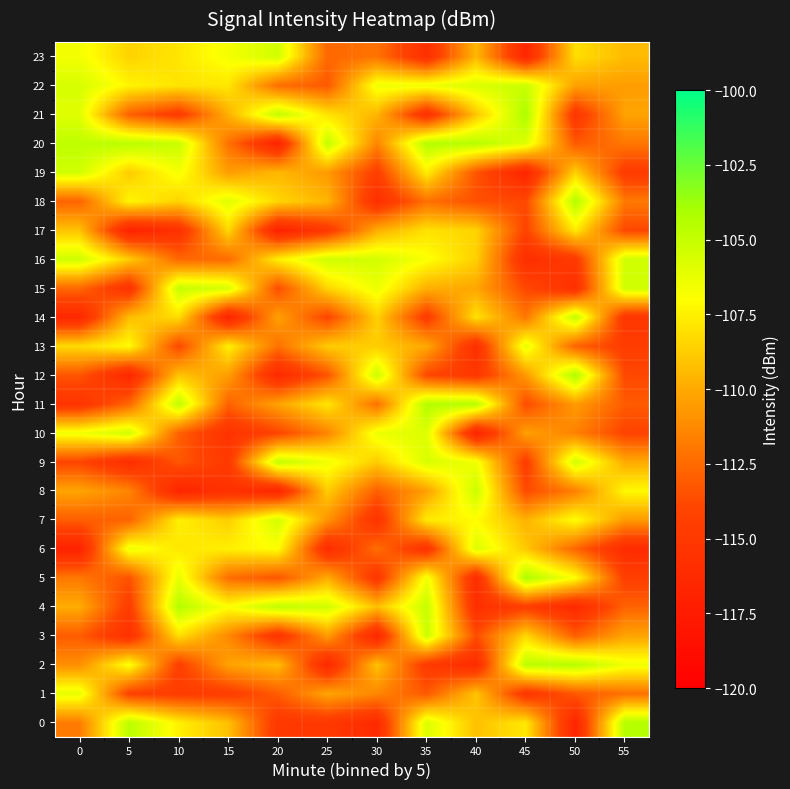

Reading right to left, list all the values displayed in this chart.

0: 55=-104.4	50=-116.7	45=-107.8	40=-109.2	35=-105.7	30=-116.2	25=-115.0	20=-115.0	15=-109.2	10=-107.5	5=-104.6	0=-111.8
1: 55=-112.2	50=-113.2	45=-115.2	40=-109.0	35=-113.2	30=-111.4	25=-110.2	20=-113.0	15=-114.6	10=-114.6	5=-114.2	0=-106.2
2: 55=-106.5	50=-104.4	45=-104.7	40=-116.2	35=-114.8	30=-109.1	25=-116.4	20=-109.3	15=-110.3	10=-114.4	5=-106.8	0=-111.1
3: 55=-110.2	50=-112.9	45=-108.4	40=-113.6	35=-105.2	30=-116.6	25=-110.6	20=-115.4	15=-111.3	10=-108.1	5=-115.7	0=-113.0
4: 55=-112.8	50=-116.4	45=-114.5	40=-115.8	35=-105.0	30=-109.2	25=-105.4	20=-104.8	15=-106.9	10=-104.4	5=-114.6	0=-109.9
5: 55=-114.4	50=-107.0	45=-104.2	40=-116.0	35=-106.6	30=-115.2	25=-109.9	20=-113.3	15=-112.4	10=-106.2	5=-113.5	0=-111.9
6: 55=-116.2	50=-112.7	45=-108.9	40=-105.8	35=-115.5	30=-112.3	25=-116.0	20=-107.0	15=-107.5	10=-107.8	5=-106.4	0=-116.9
7: 55=-110.6	50=-107.0	45=-109.7	40=-107.1	35=-107.7	30=-115.4	25=-110.9	20=-105.5	15=-108.7	10=-107.5	5=-112.8	0=-113.0
8: 55=-107.2	50=-111.7	45=-113.8	40=-105.2	35=-110.4	30=-112.9	25=-108.7	20=-116.6	15=-115.6	10=-116.7	5=-111.4	0=-110.2
9: 55=-110.0	50=-105.4	45=-114.6	40=-106.6	35=-105.7	30=-108.8	25=-106.5	20=-104.9	15=-114.9	10=-113.2	5=-116.0	0=-114.0
10: 55=-114.1	50=-111.6	45=-110.4	40=-116.9	35=-105.8	30=-106.4	25=-111.4	20=-114.0	15=-115.6	10=-112.9	5=-105.4	0=-106.5
11: 55=-113.1	50=-110.5	45=-113.7	40=-104.5	35=-104.4	30=-112.3	25=-107.9	20=-110.3	15=-112.8	10=-104.7	5=-112.6	0=-115.4
12: 55=-113.9	50=-104.2	45=-110.6	40=-115.1	35=-113.9	30=-105.2	25=-113.4	20=-116.3	15=-110.5	10=-109.1	5=-116.5	0=-113.3
13: 55=-114.6	50=-112.8	45=-106.1	40=-115.8	35=-110.0	30=-108.8	25=-108.8	20=-112.2	15=-107.5	10=-113.9	5=-107.1	0=-108.3
14: 55=-115.2	50=-104.8	45=-112.0	40=-108.0	35=-114.7	30=-108.6	25=-114.1	20=-110.3	15=-116.8	10=-108.2	5=-109.3	0=-116.5
15: 55=-105.3	50=-115.8	45=-113.9	40=-110.1	35=-109.8	30=-106.4	25=-108.4	20=-113.6	15=-105.6	10=-105.0	5=-115.5	0=-112.6
16: 55=-105.3	50=-114.9	45=-115.9	40=-108.7	35=-106.9	30=-105.5	25=-105.3	20=-107.6	15=-112.5	10=-112.6	5=-108.8	0=-105.3
17: 55=-113.9	50=-107.7	45=-114.1	40=-108.5	35=-108.0	30=-109.9	25=-114.9	20=-116.9	15=-108.4	10=-115.7	5=-116.9	0=-109.1
18: 55=-111.9	50=-104.4	45=-113.8	40=-113.6	35=-112.2	30=-115.8	25=-109.6	20=-108.5	15=-106.0	10=-108.6	5=-107.3	0=-112.8
19: 55=-114.7	50=-108.6	45=-116.7	40=-113.3	35=-107.6	30=-114.5	25=-110.6	20=-109.5	15=-110.5	10=-106.7	5=-108.8	0=-105.4
20: 55=-112.0	50=-113.2	45=-105.9	40=-104.5	35=-104.4	30=-111.4	25=-104.9	20=-116.8	15=-112.2	10=-105.1	5=-104.6	0=-104.8
21: 55=-110.3	50=-115.2	45=-104.1	40=-109.0	35=-115.7	30=-109.6	25=-108.0	20=-104.8	15=-109.8	10=-114.8	5=-112.9	0=-105.9
22: 55=-110.5	50=-110.4	45=-105.1	40=-105.7	35=-106.5	30=-106.5	25=-113.2	20=-112.3	15=-107.9	10=-107.9	5=-107.4	0=-105.6
23: 55=-109.4	50=-108.1	45=-116.5	40=-109.5	35=-115.8	30=-112.1	25=-112.6	20=-105.4	15=-106.7	10=-107.9	5=-108.6	0=-106.6